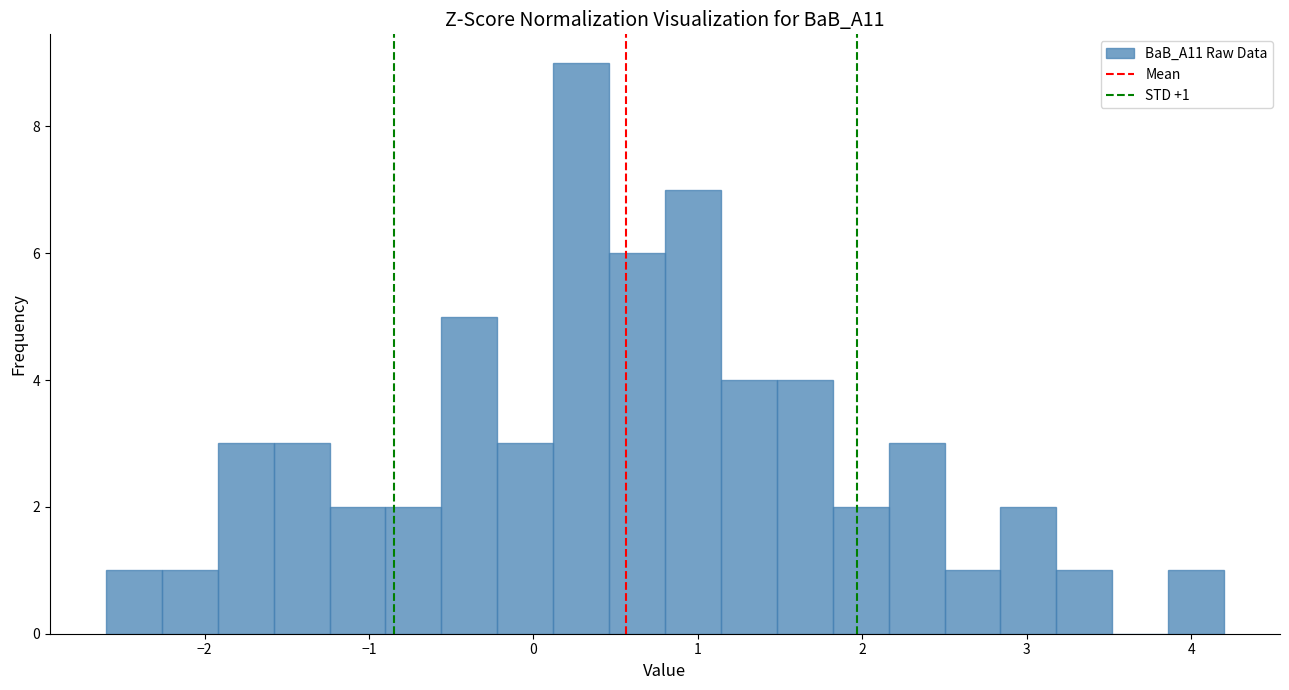

Read against the x-axis, roughly where is the centre of the tallest bar?

0.3